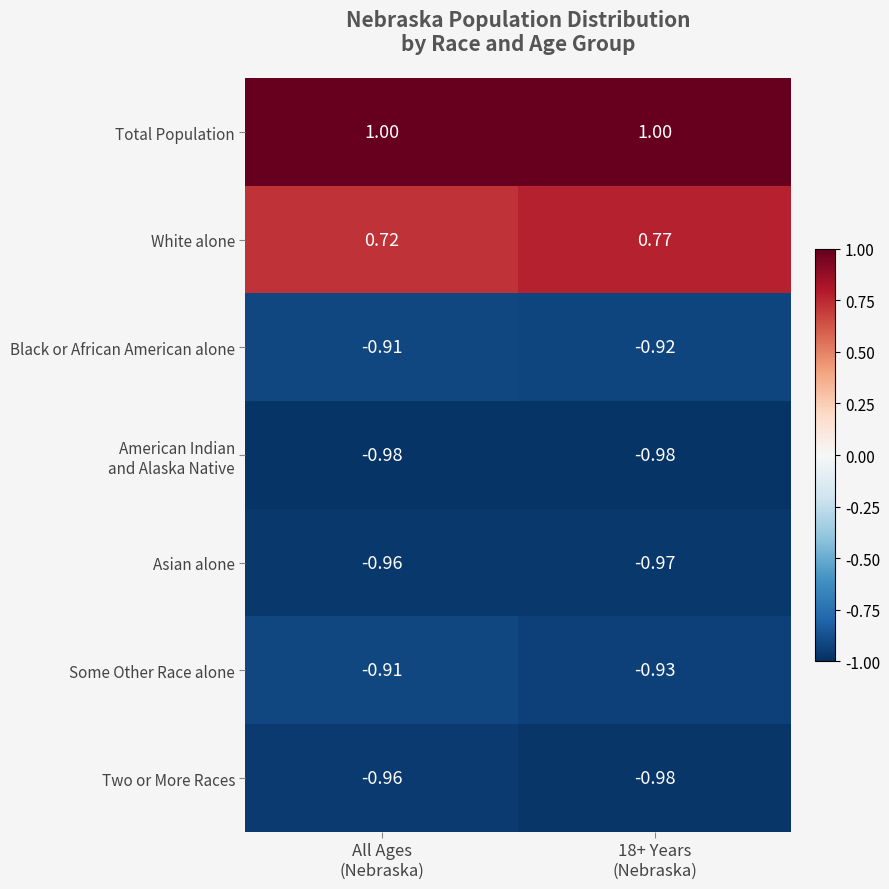

Which series has the largest total across all categories?

Total Population